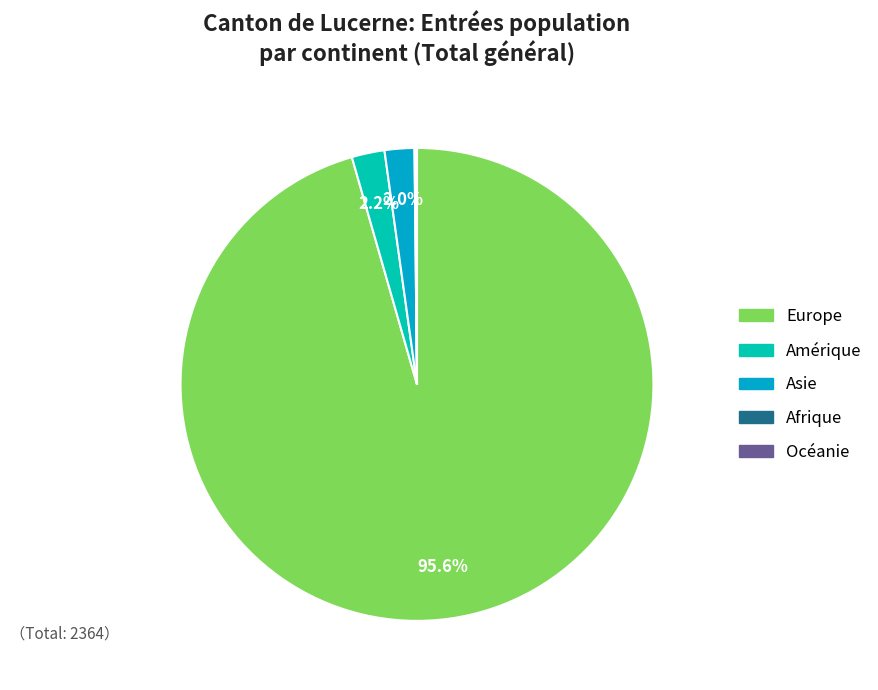

Which category accounts for the majority?

Europe